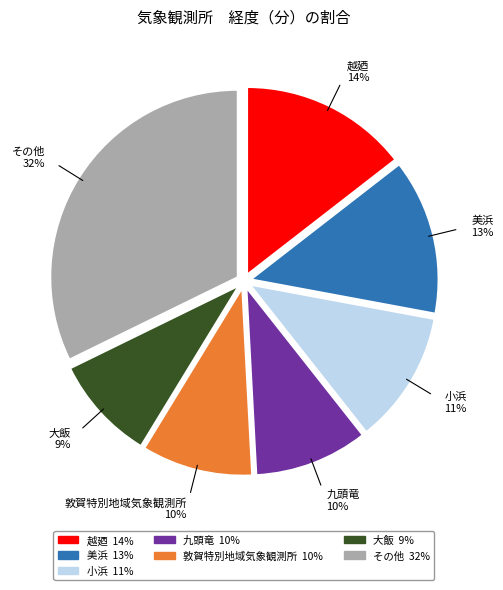

Is there a majority slice in this chart?

No